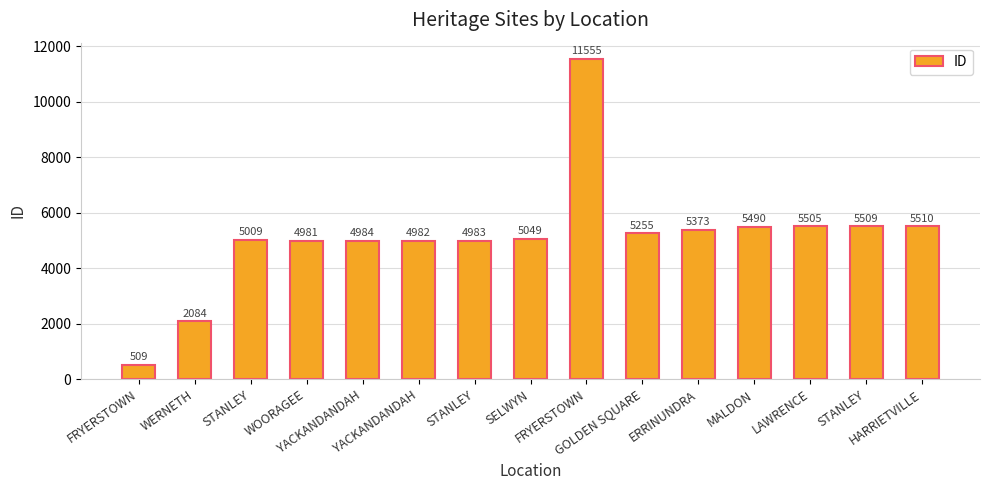

How many categories are shown in the chart?

15